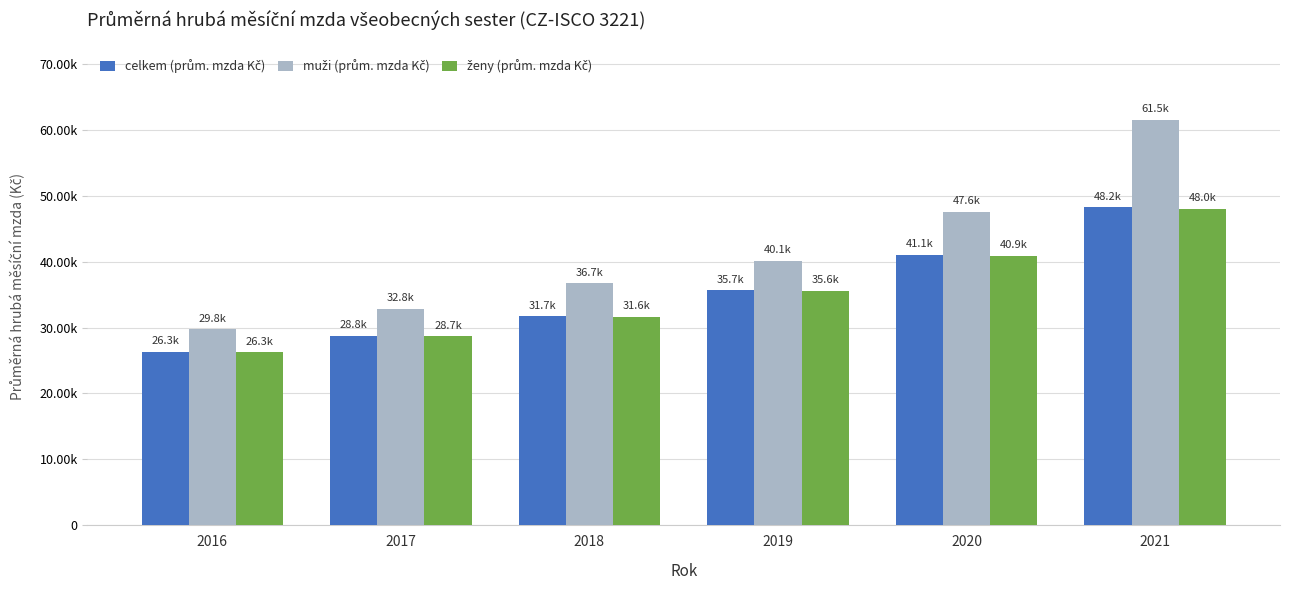

Does the chart contain stacked bars?

No